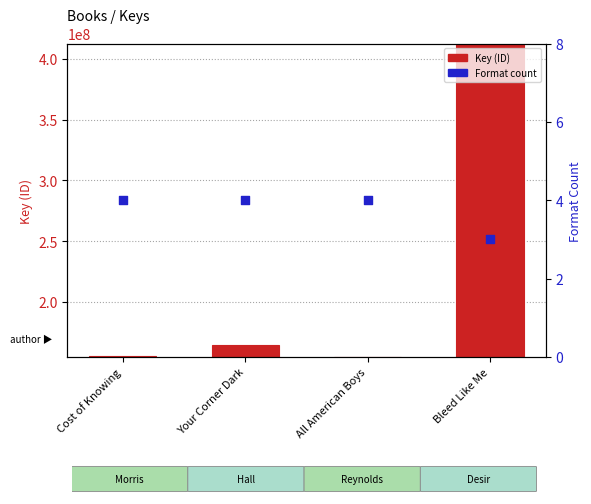

What is the total value across all series at Your Corner Dark?

164634273